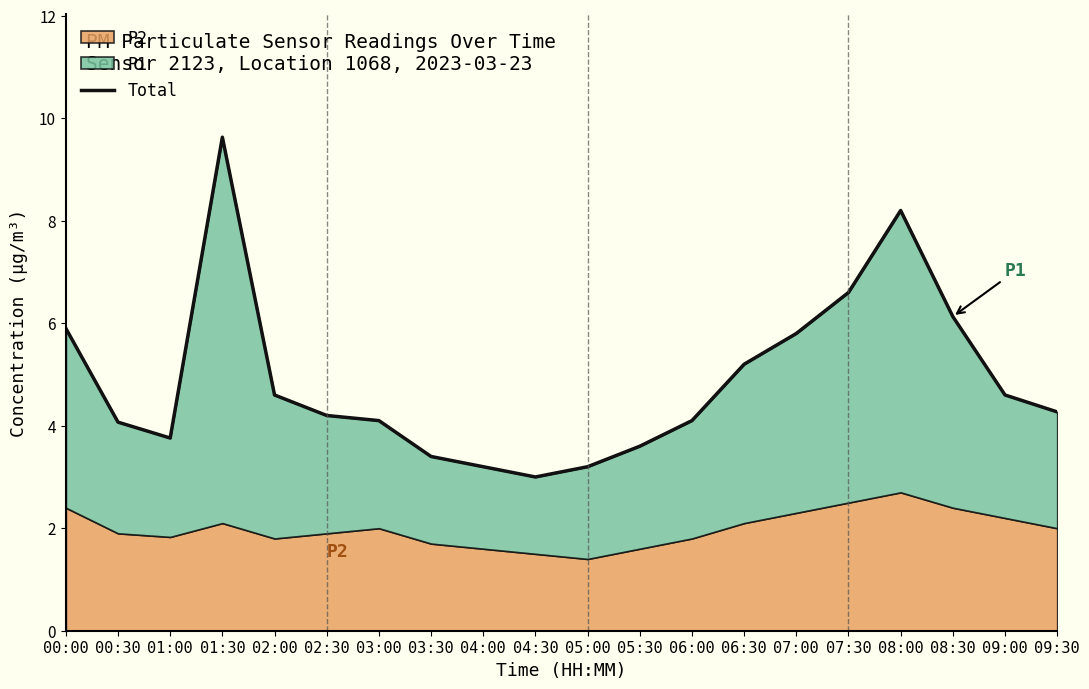

Which label corresponds to the largest value in the chart?

01:30